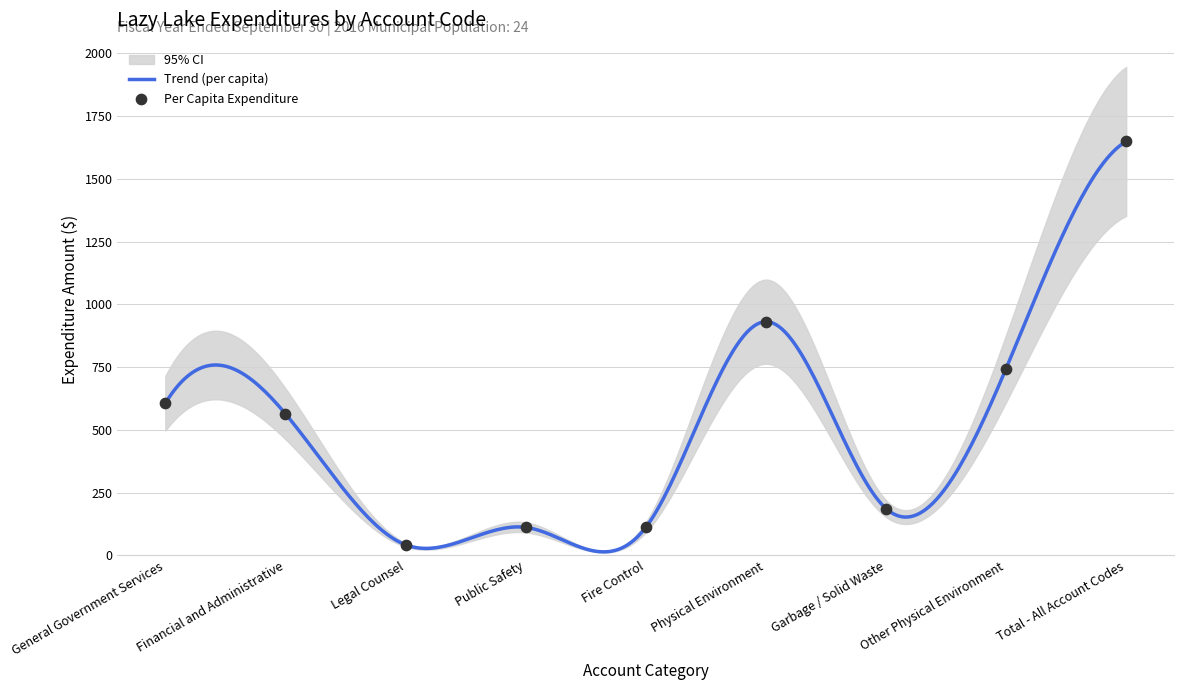

Which has a higher value, Financial and Administrative or Physical Environment?

Physical Environment